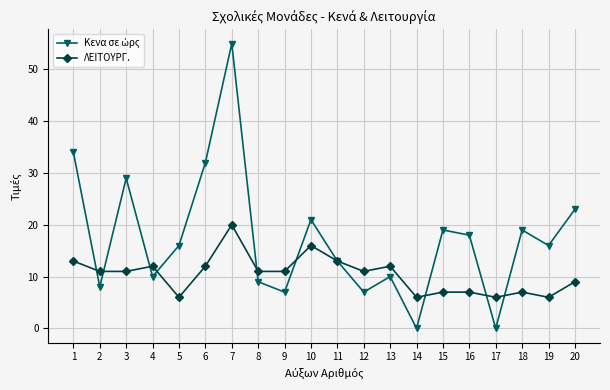

At which category is the sum across all series the highest?

7